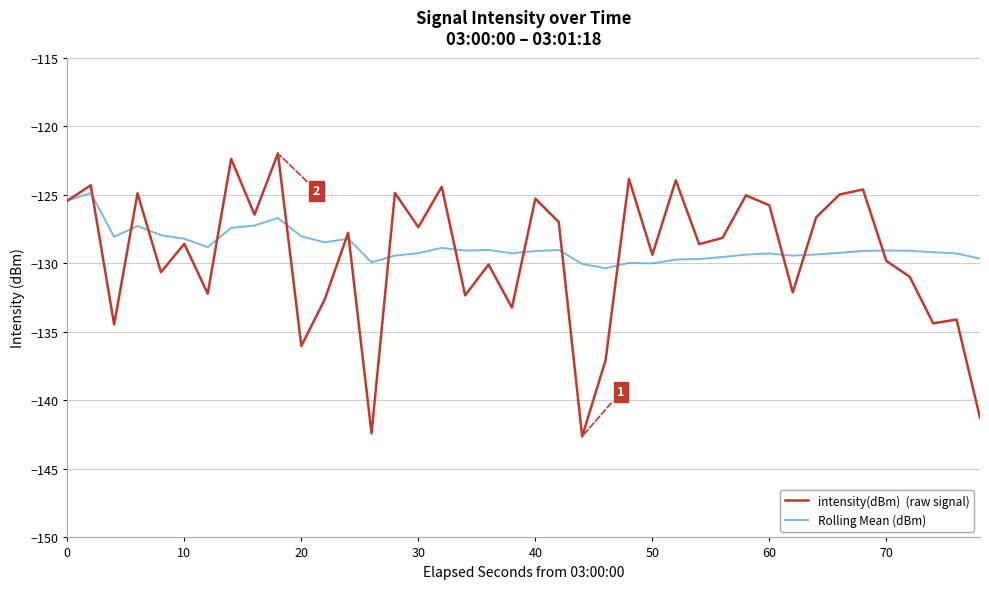

What is the maximum value shown in the chart?

-122.0